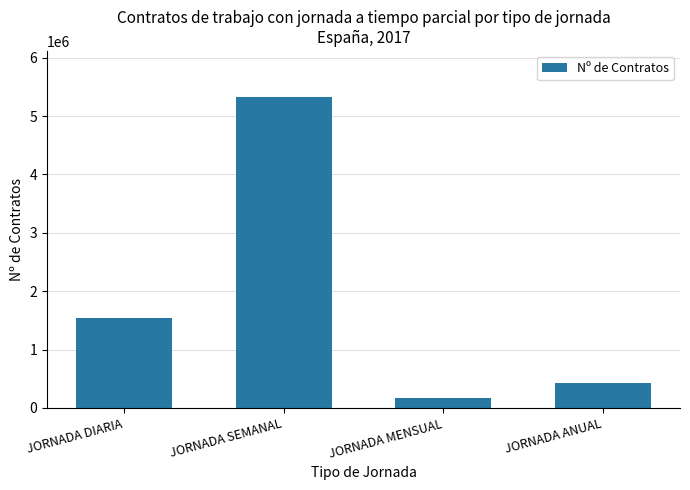

True or false: the data shows 419518 at JORNADA ANUAL.

True